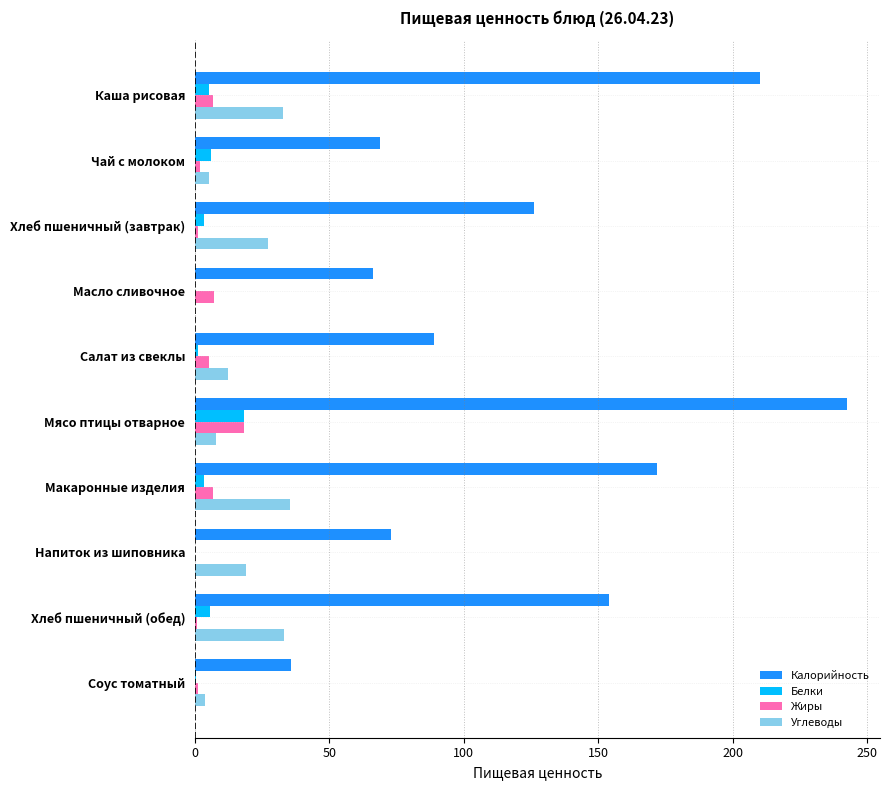

Between Салат из свеклы and Макаронные изделия, which series saw the biggest shift?

Калорийность